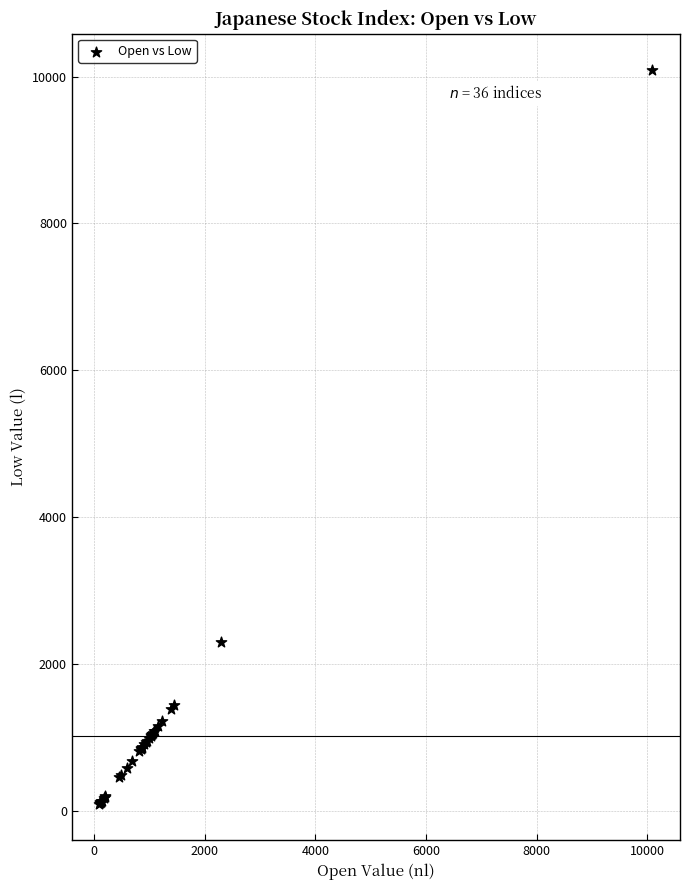

What Y value in the scatter plot is closest to 5092?

2297.2